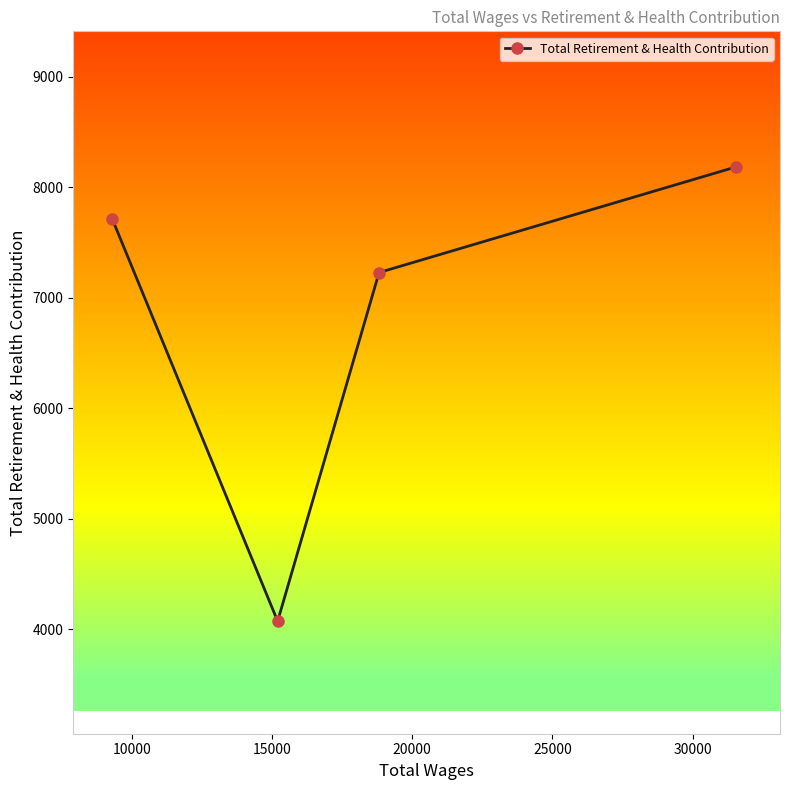

True or false: the data has more than 0 interior local peaks.

False